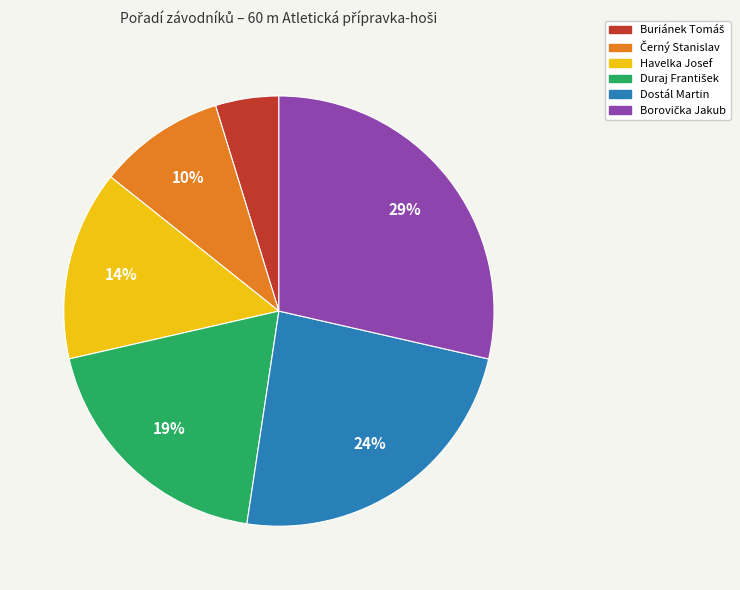

To the nearest percent, what percentage of the pie is Havelka Josef?

14%